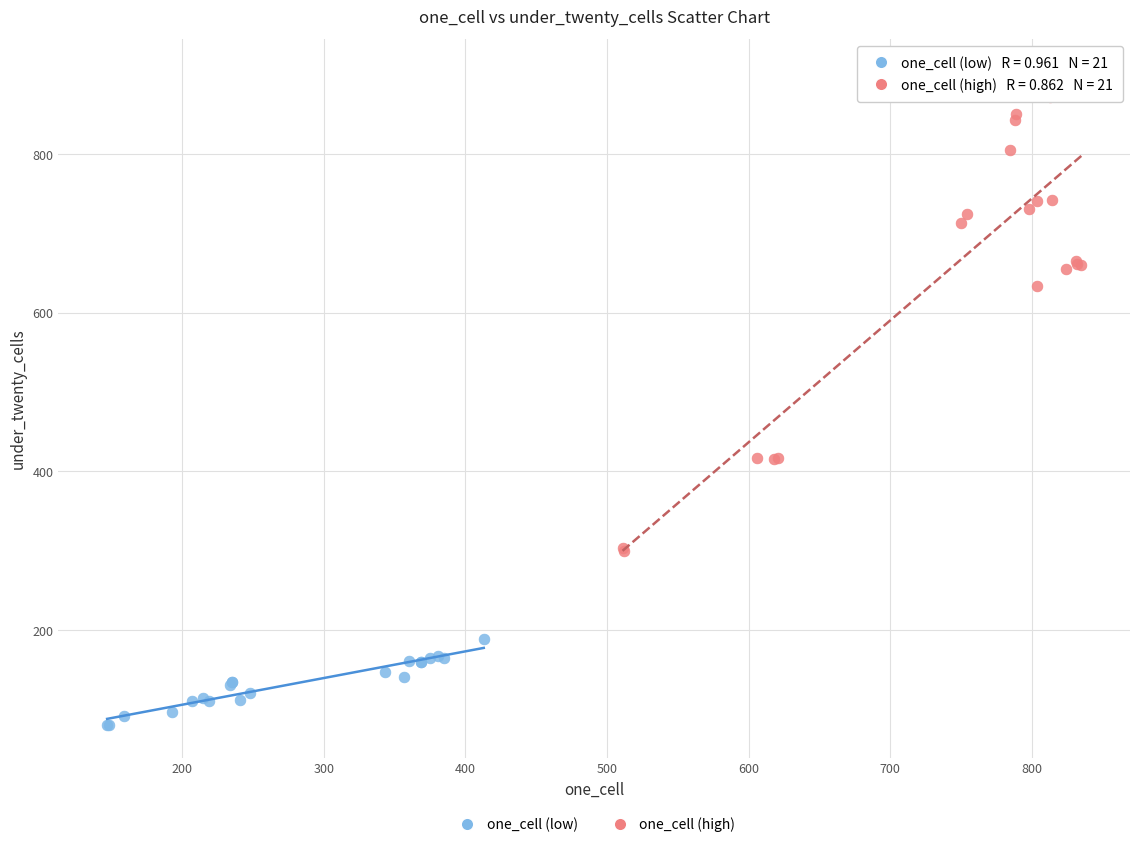

Which series has the largest Y range (max minus min)?

one_cell (high)